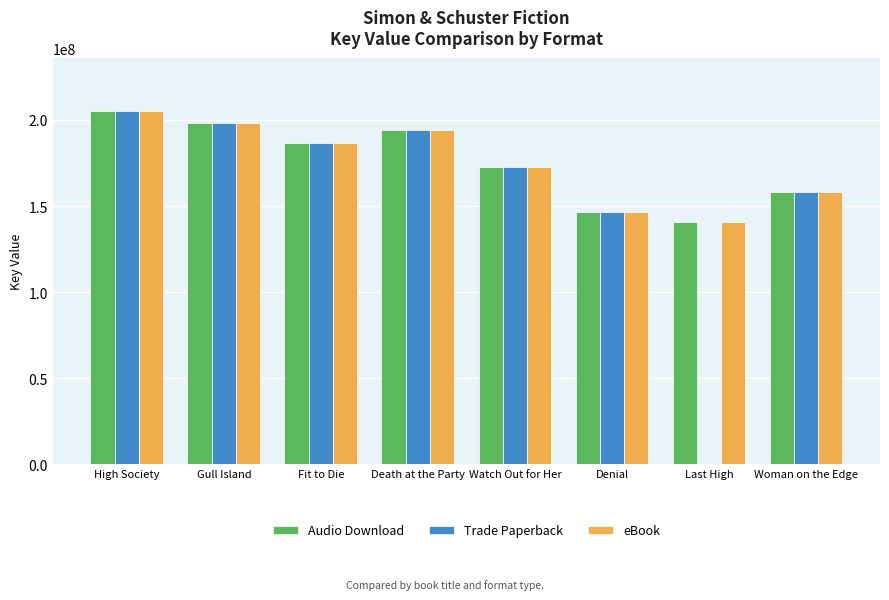

What is the total value across all series at Gull Island?

594258465